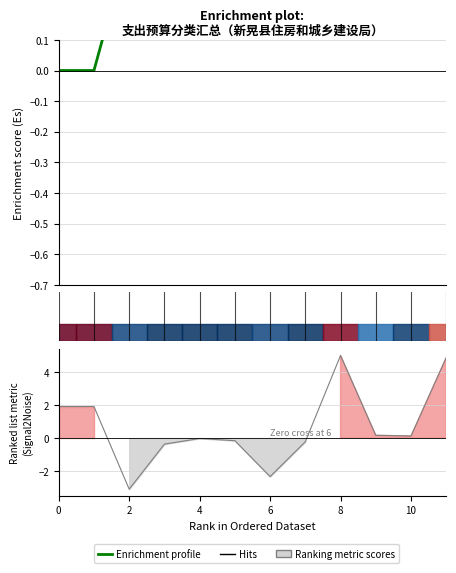

How many values exceed 0?

10